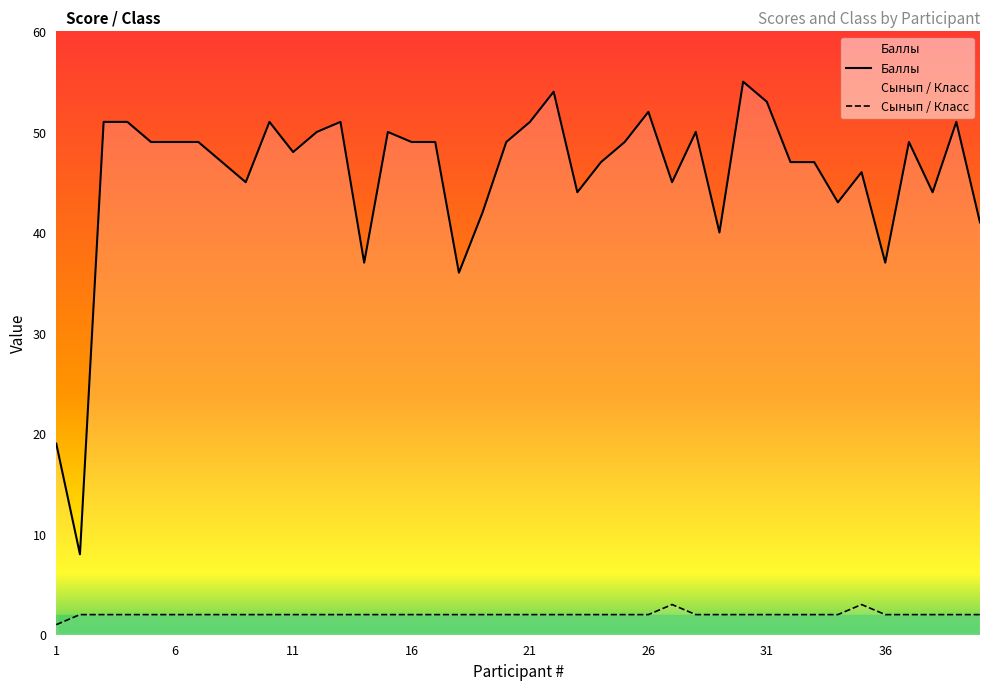

What is the total value across all series at 4?

53